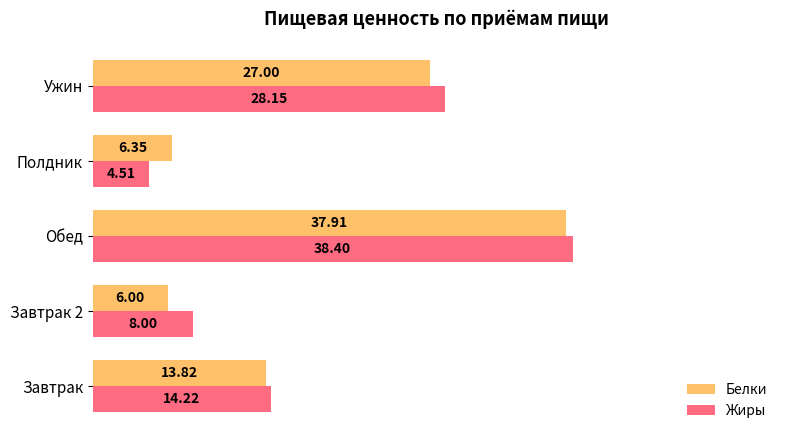

Between Завтрак 2 and Обед, which series saw the biggest shift?

Белки